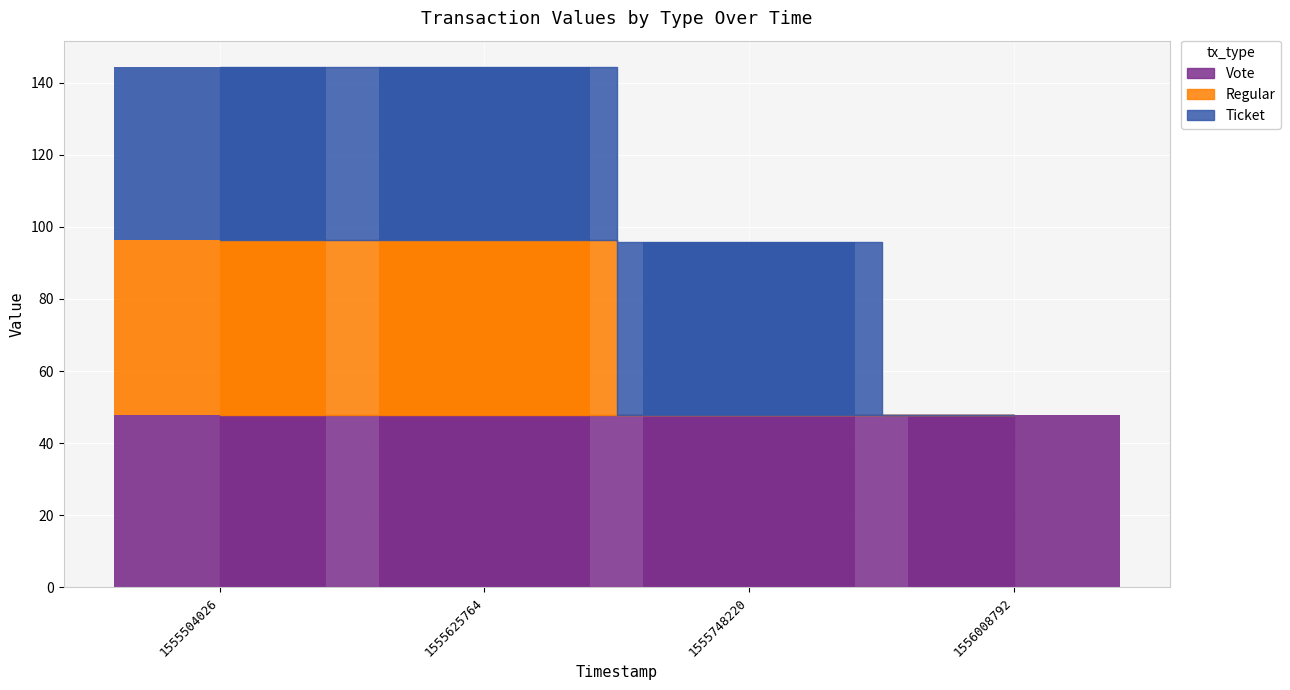

The value of Ticket at 1555504026 is 47.9. True or false?

True